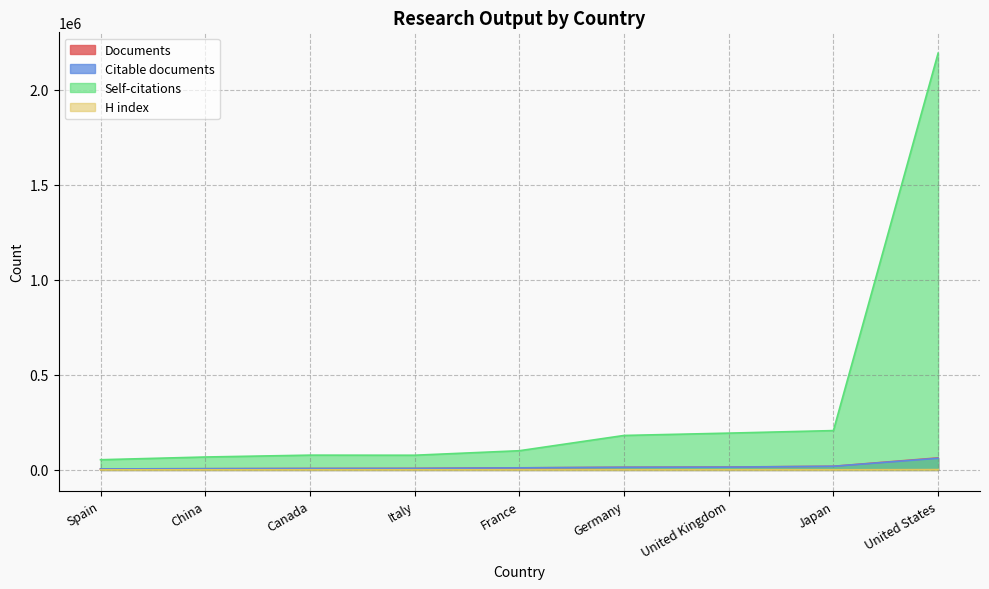

Reading right to left, list all the values displayed in this chart.

Documents: United States=63434	Japan=19298	United Kingdom=15271	Germany=14042	France=11102	Italy=8031	Canada=7547	China=6448	Spain=5418
Citable documents: United States=61333	Japan=19053	United Kingdom=14649	Germany=13695	France=10790	Italy=7759	Canada=7354	China=6422	Spain=5298
Self-citations: United States=2191071	Japan=206928	United Kingdom=193533	Germany=181274	France=100984	Italy=77309	Canada=77763	China=67989	Spain=53674
H index: United States=1716	Japan=788	United Kingdom=1086	Germany=980	France=825	Italy=738	Canada=817	China=730	Spain=661